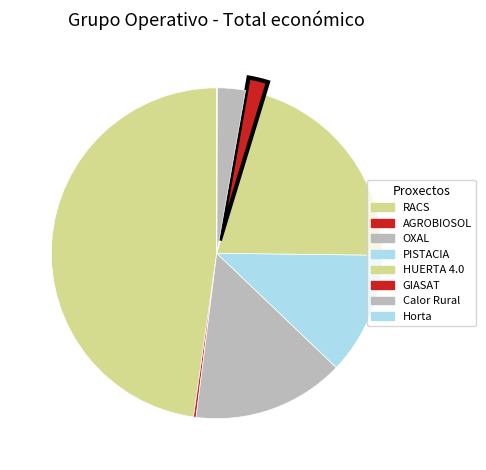

How many segments does this pie chart have?

8